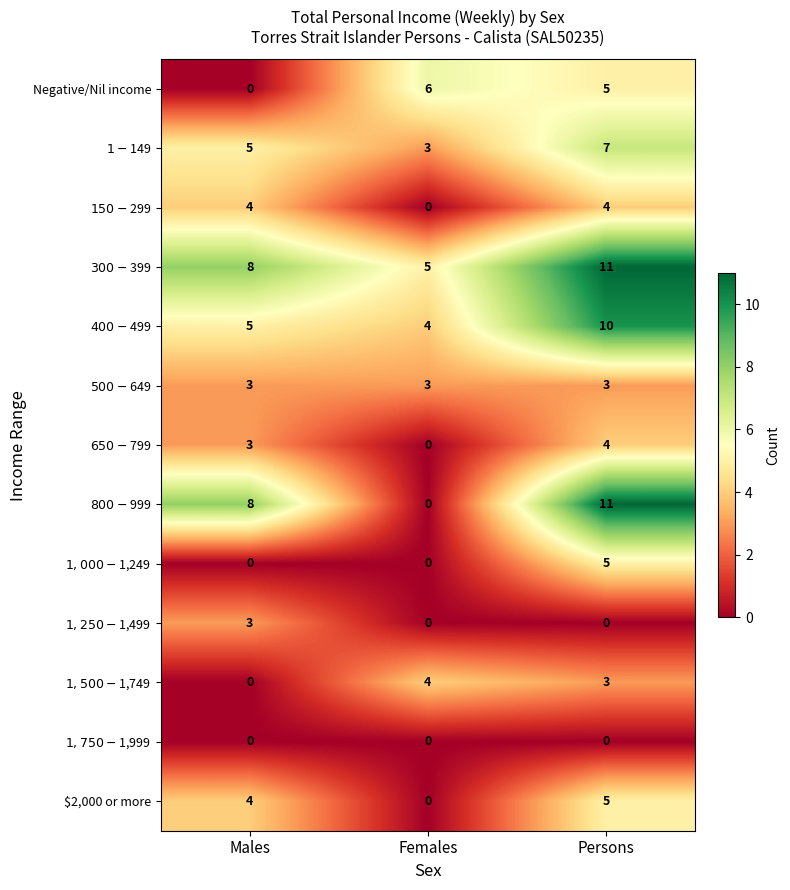

Is it true that $2,000 or more equals 3 at Females?

False